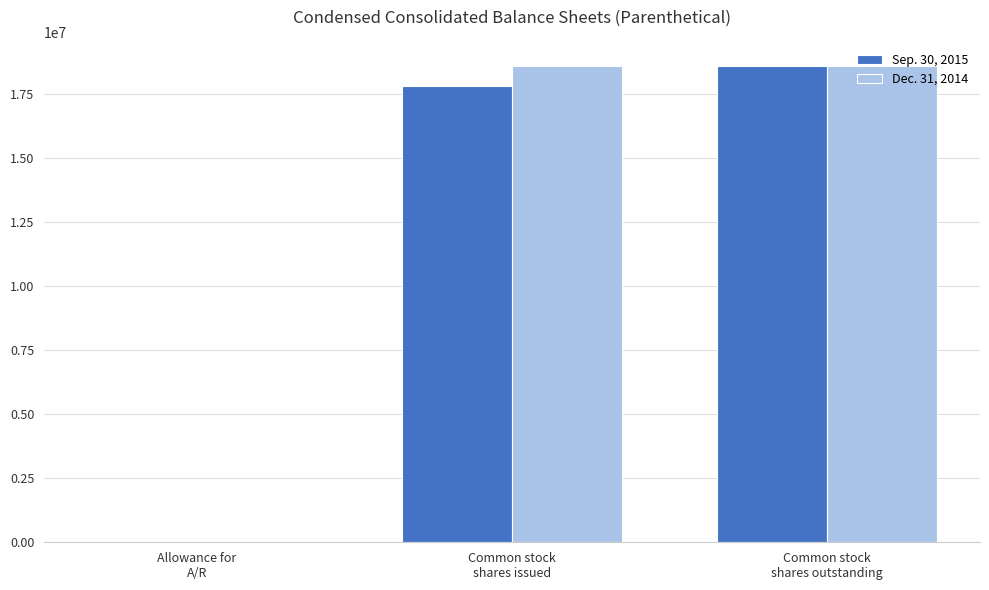

What is the greatest value displayed?

18571419